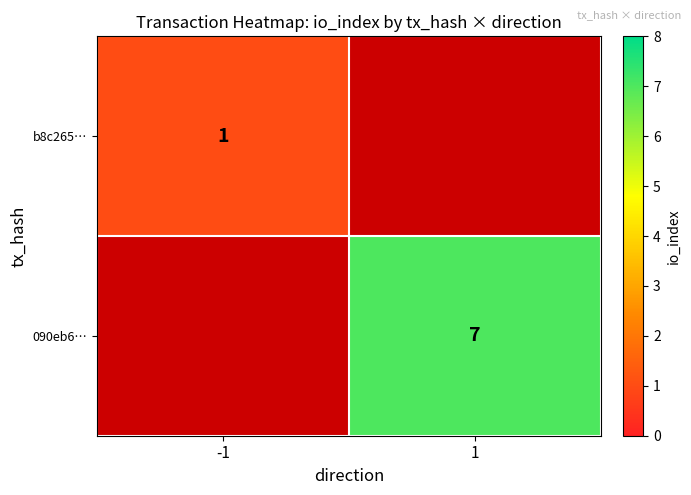

Is it true that 090eb6… equals 3.0 at 1?

False